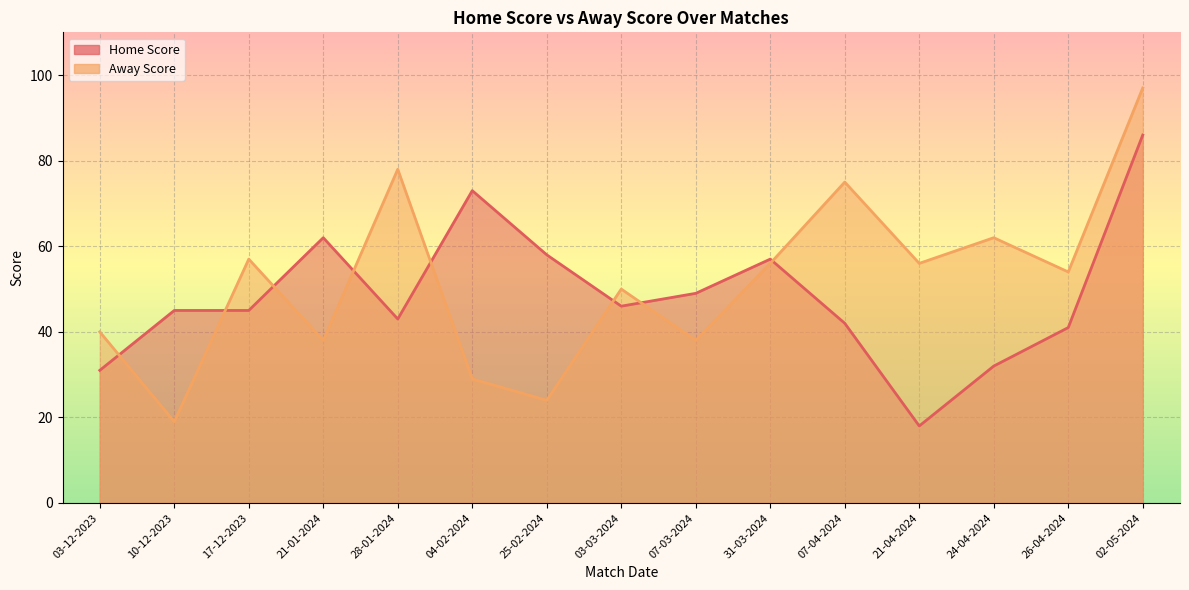

What is the minimum value for Away Score?

19